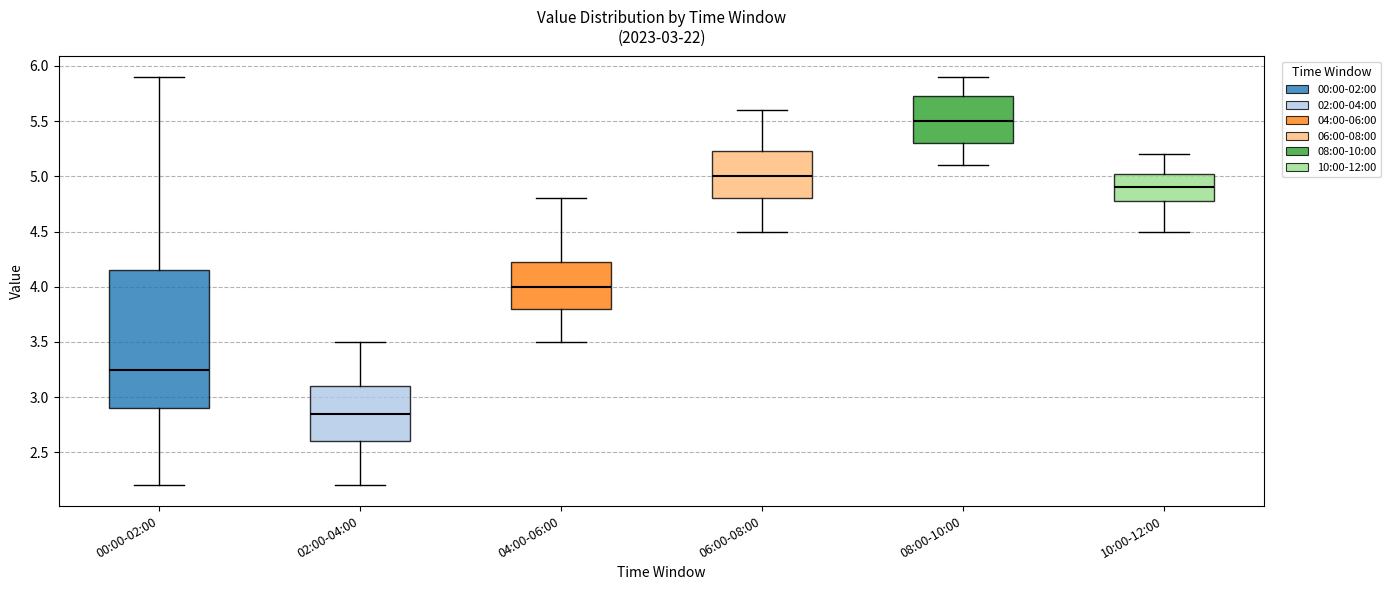

Comparing the boxes themselves (not the whiskers), which one is the tallest?

00:00-02:00